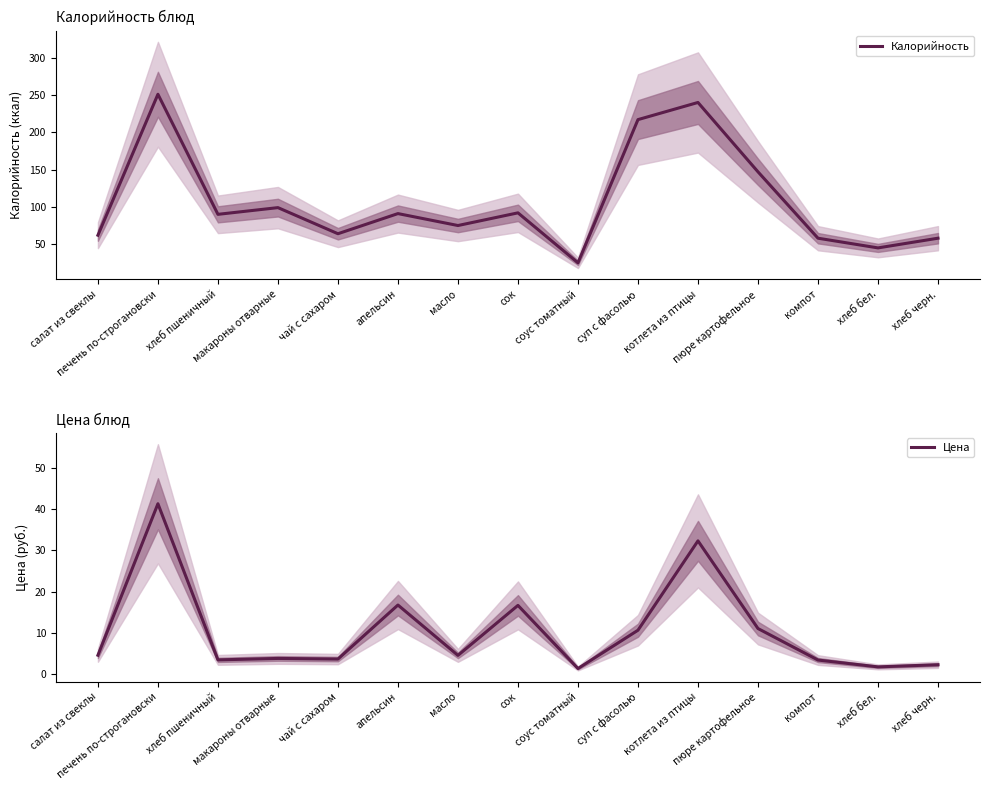

What is the total value across all series at хлеб бел.?

46.7